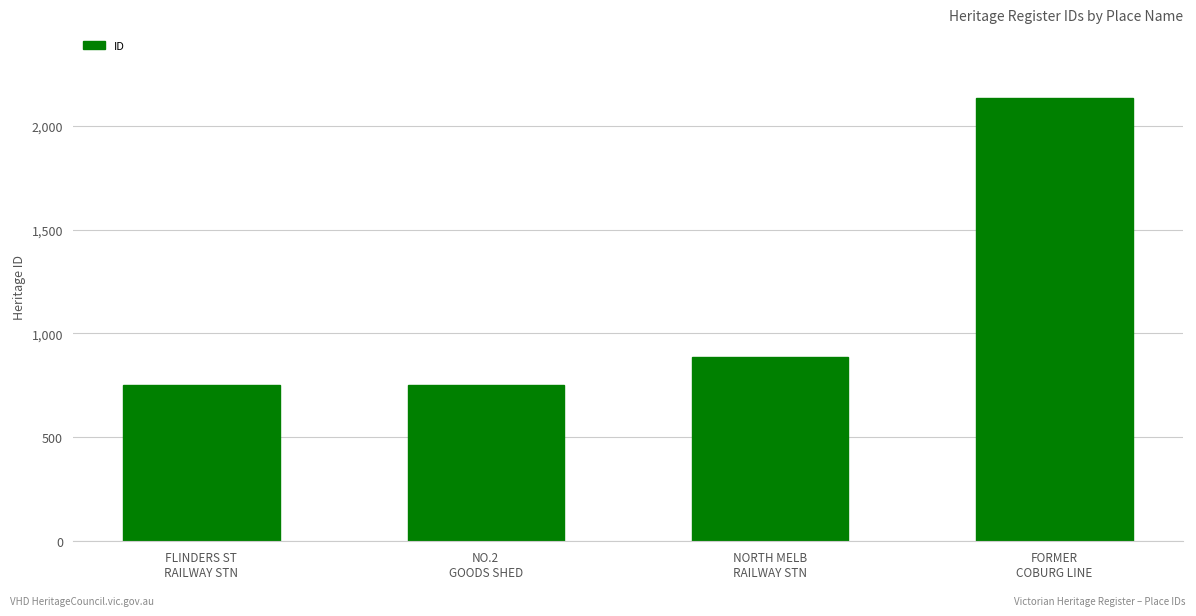

How many data points does each series have?

4